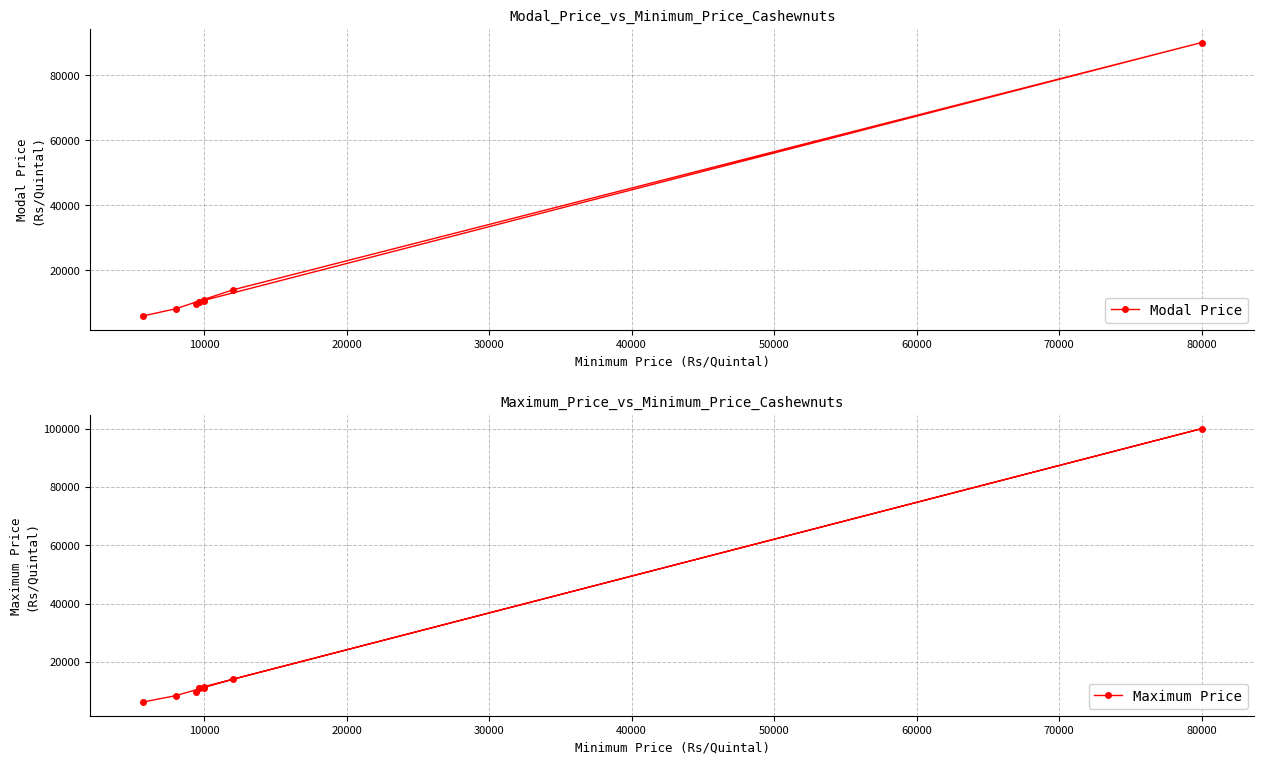

What is the maximum value for Maximum Price?

100000